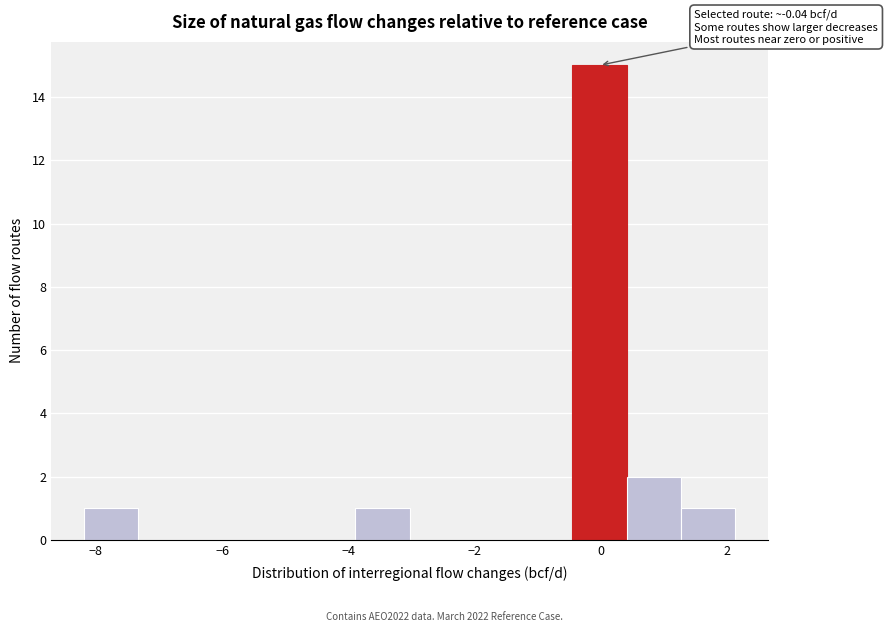

Which range on the x-axis has the tallest bar?

-0.4 to 0.4